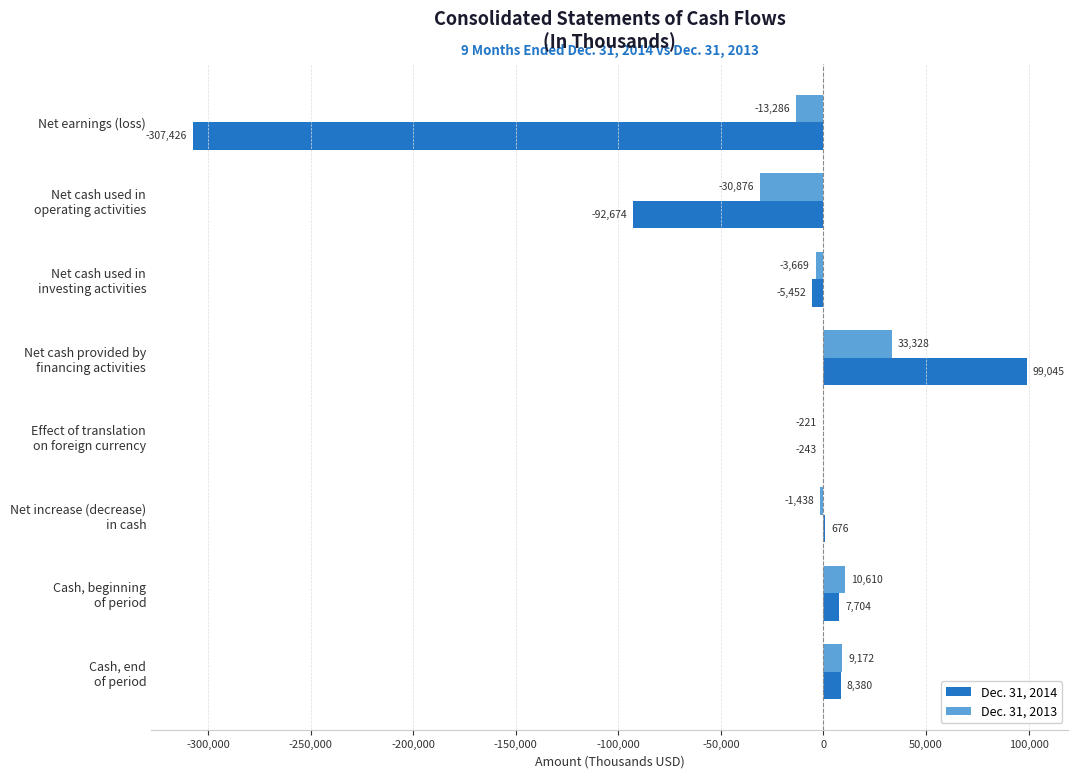

Which series has the largest total across all categories?

Dec. 31, 2013